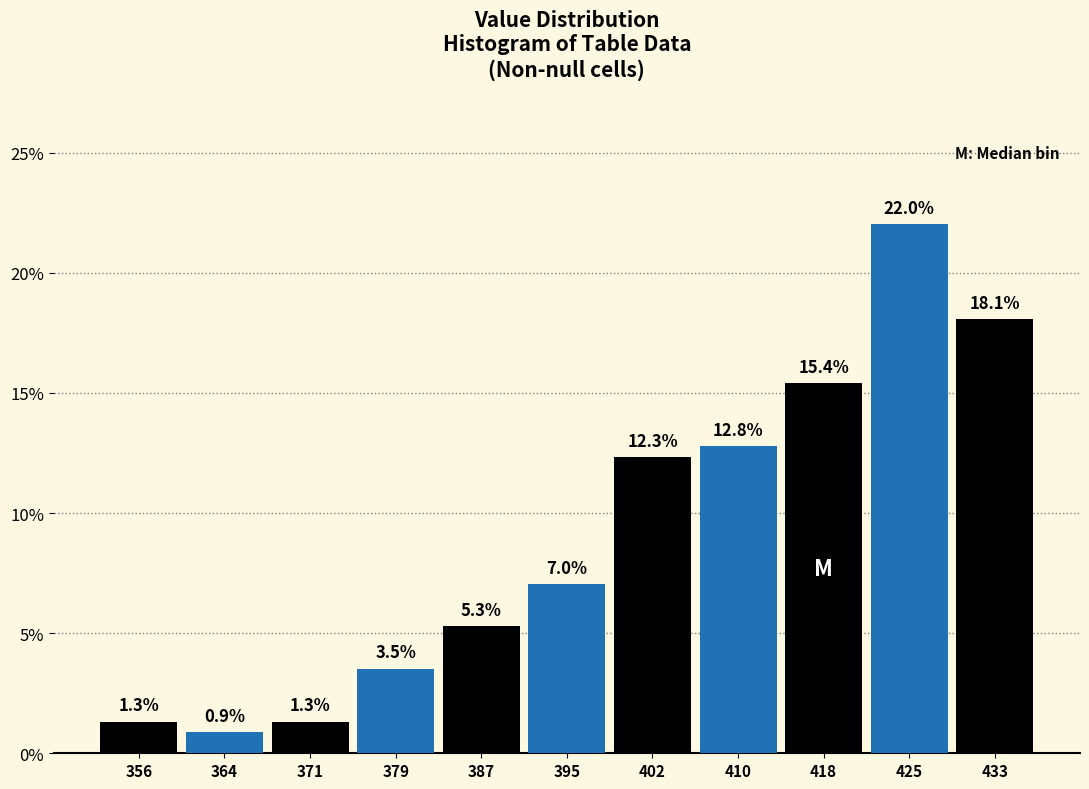

What is the height of the bar covering 368 to 375 on the x-axis? The bar edges are not printed on the chart, so give them approximately, as read against the axis.

1.3